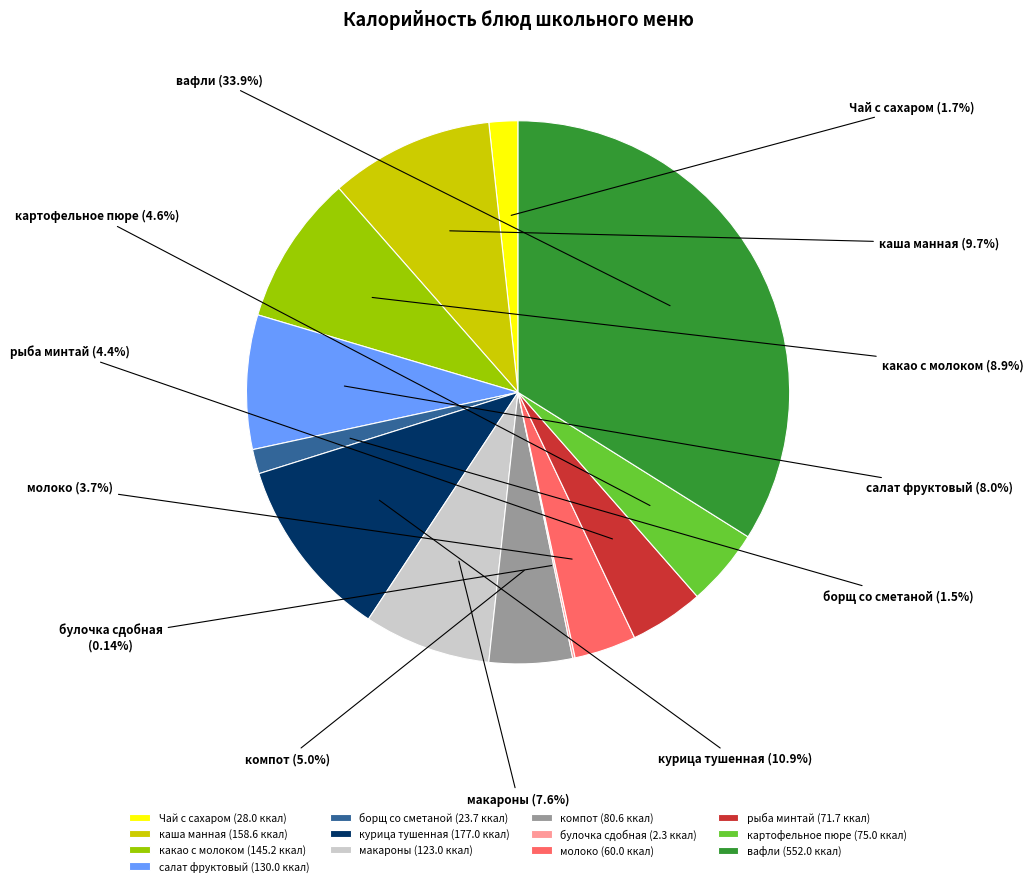

Does any single category account for the majority?

No